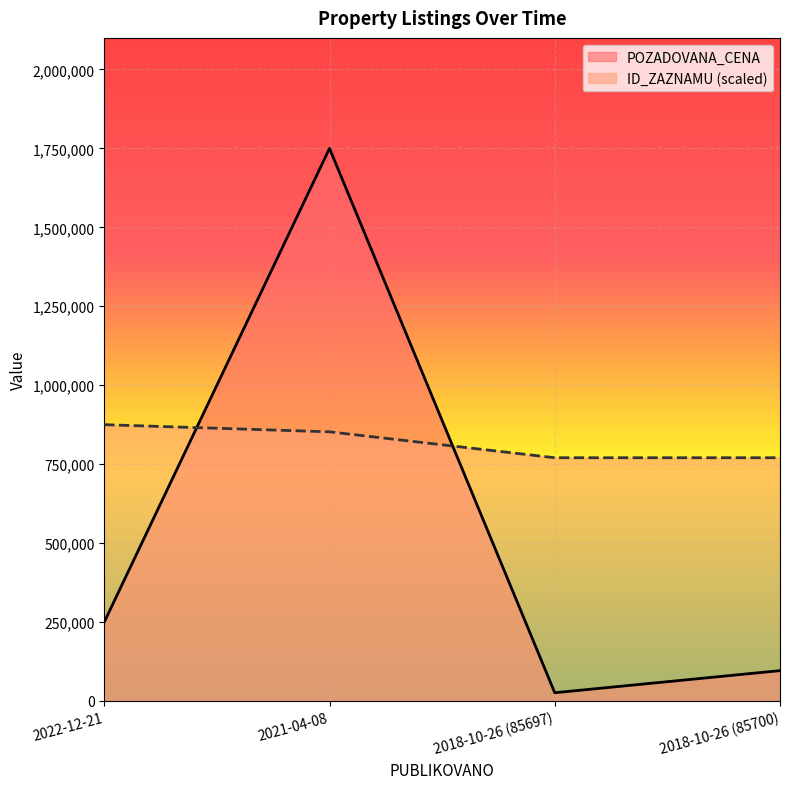

True or false: POZADOVANA_CENA has more than 1 interior local peaks.

False